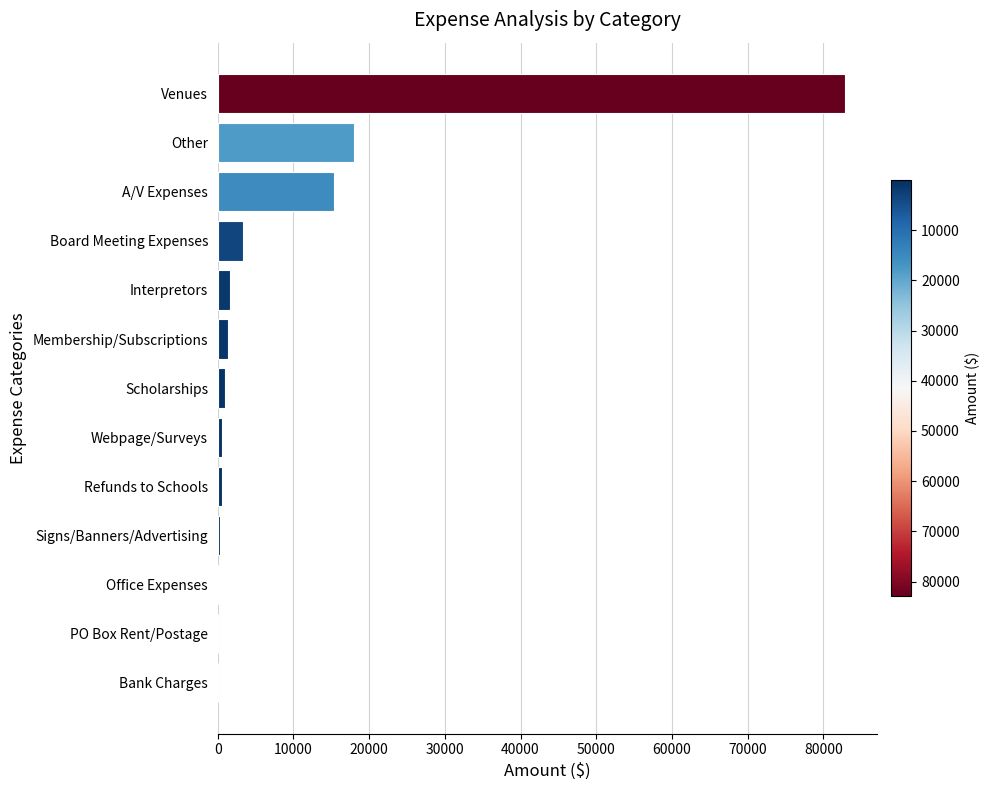

Which has a higher value, Other or Bank Charges?

Other